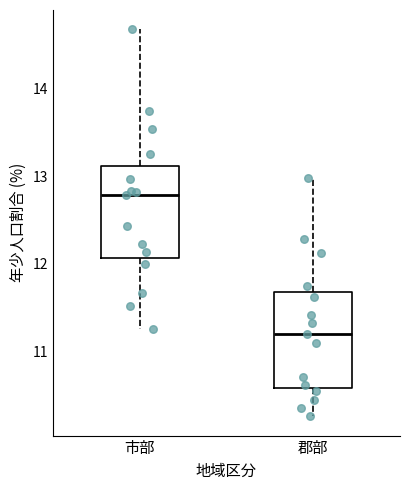

Which box's median line is the highest?

市部